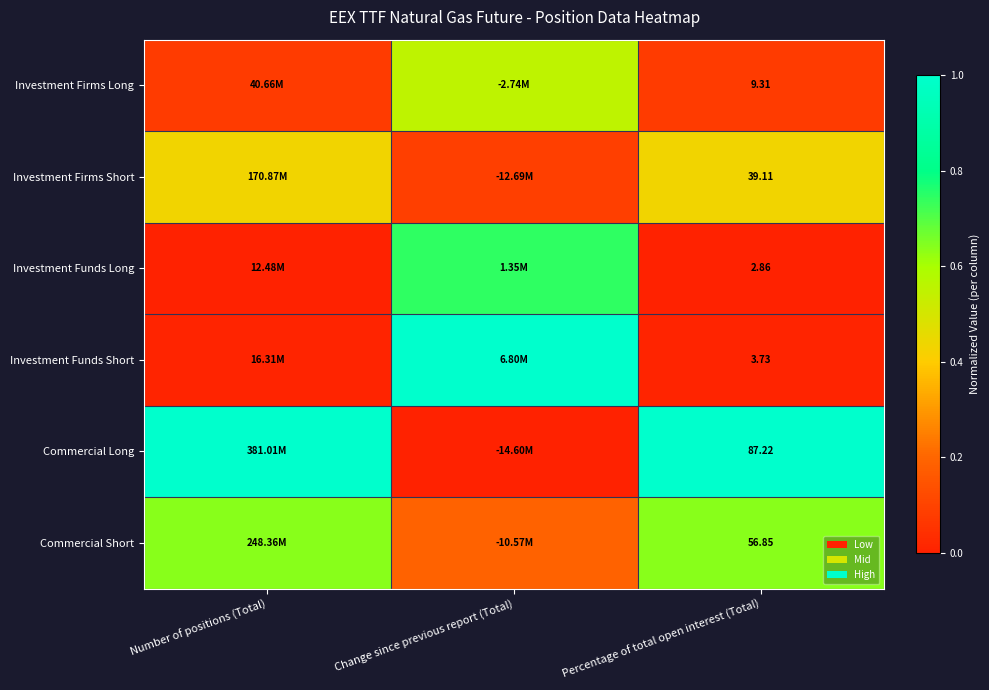

What is the spread (max minus min) of values at Percentage of total open interest (Total)?

84.4